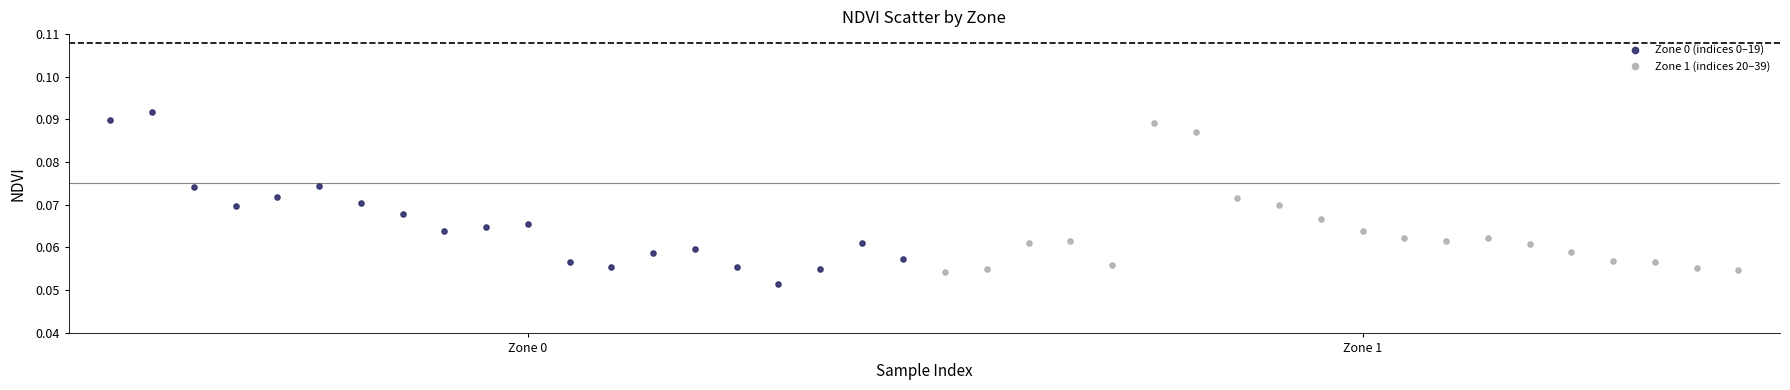

Which series has the largest Y range (max minus min)?

Zone 0 (indices 0–19)